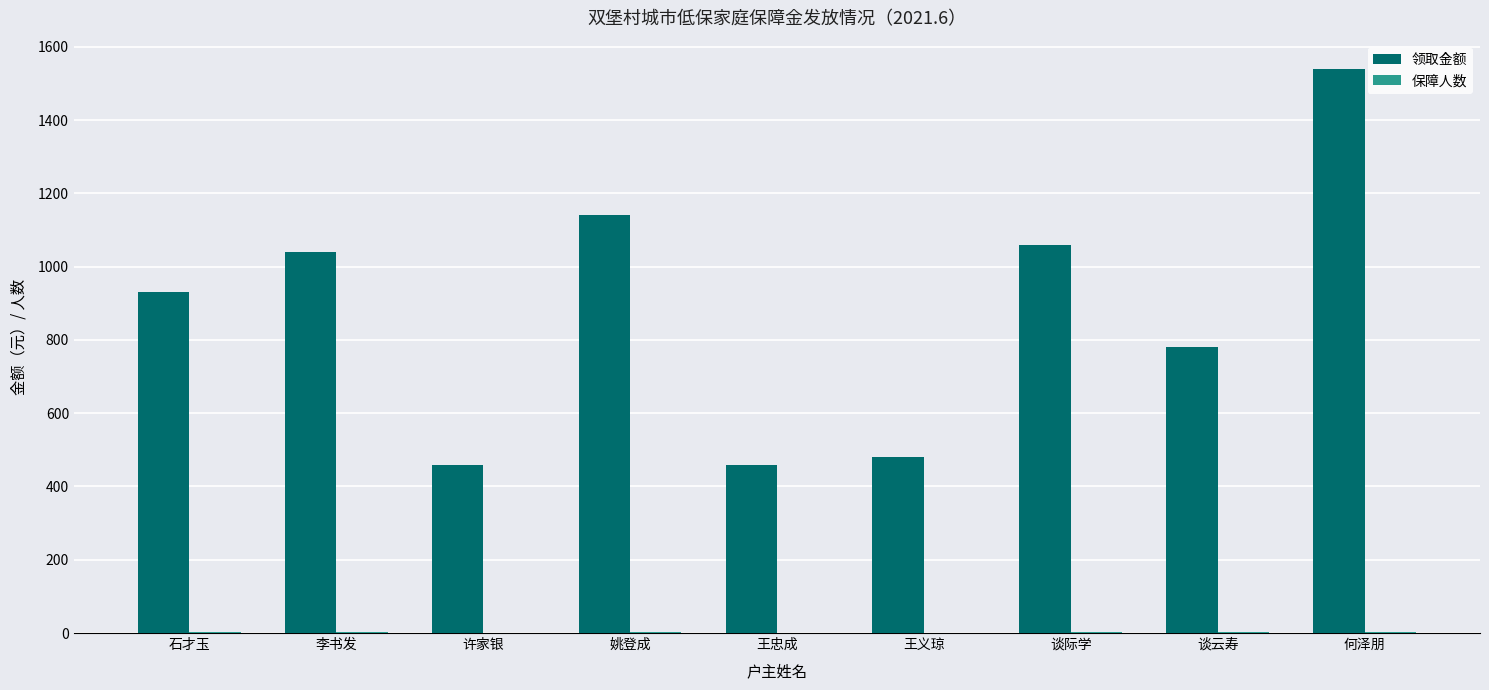

What is the maximum value shown in the chart?

1540